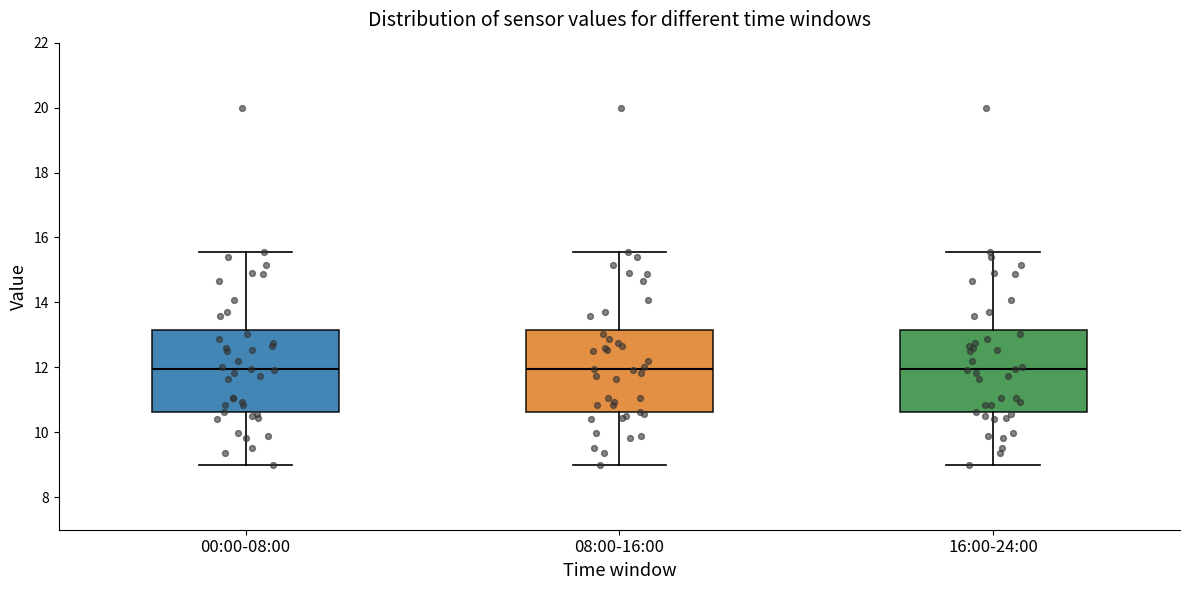

Reading left to right, read every box against the y-axis: the position of its median line, the range the box covers, and the ends of its whiskers. The values are not printed on the chart, so give them approximately, as read against the axis.

00:00-08:00: median 12.0, box 10.6 to 13.2, whiskers 9.0 to 15.6
08:00-16:00: median 12.0, box 10.6 to 13.2, whiskers 9.0 to 15.6
16:00-24:00: median 12.0, box 10.6 to 13.2, whiskers 9.0 to 15.6